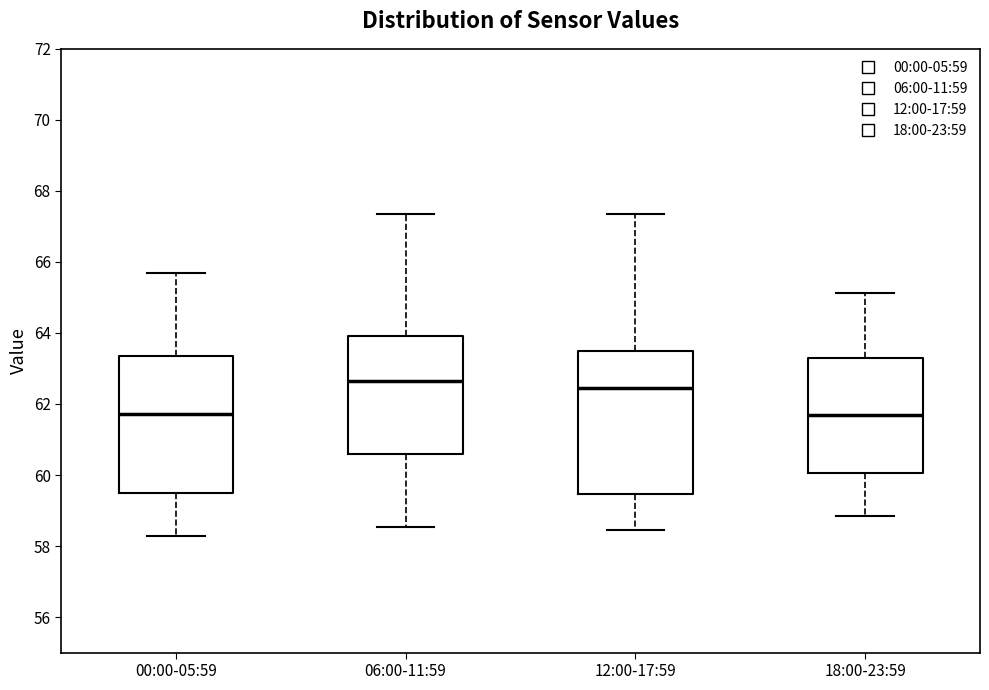

Where is the lower edge of the box for 06:00-11:59 on the y-axis? The values are not printed on the chart, so give them approximately, as read against the axis.

60.6